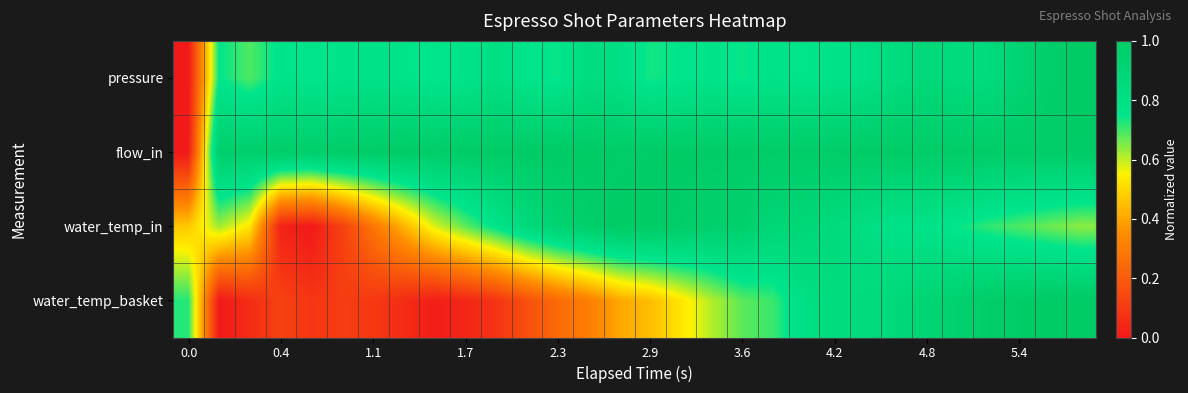

At which category is the sum across all series the highest?

29